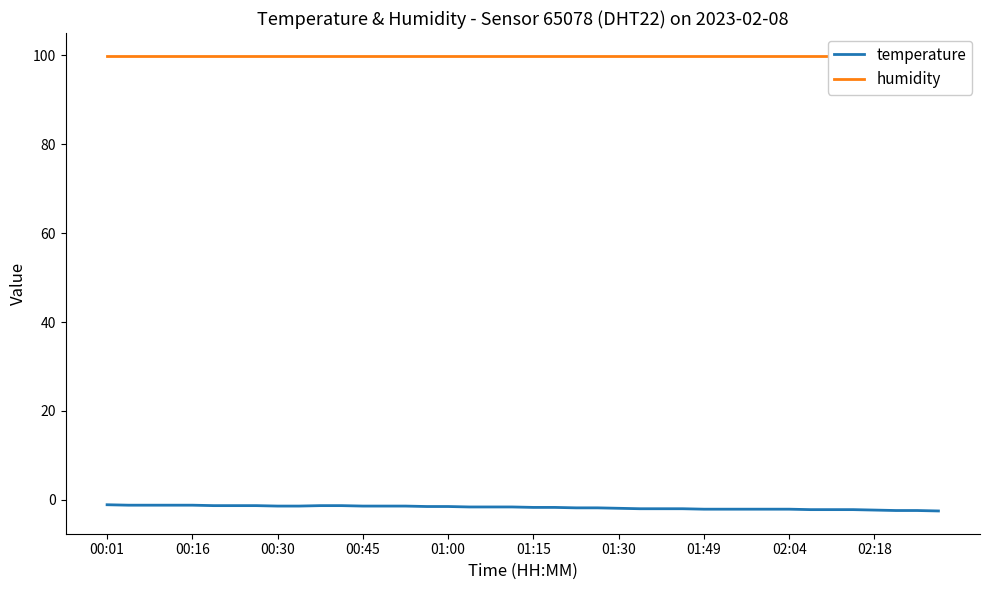

What are all the series names shown in the legend?

temperature, humidity